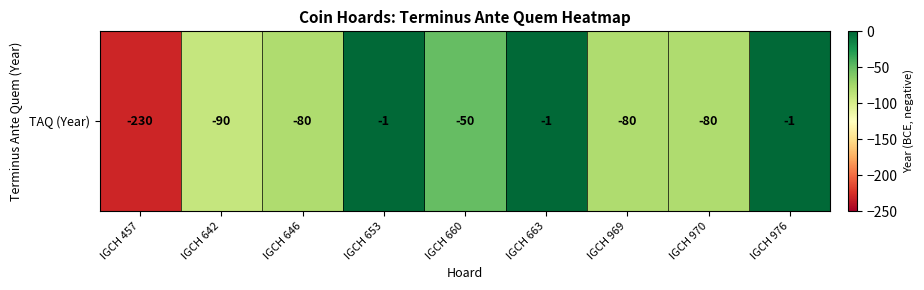

What is the smallest value displayed?

-230